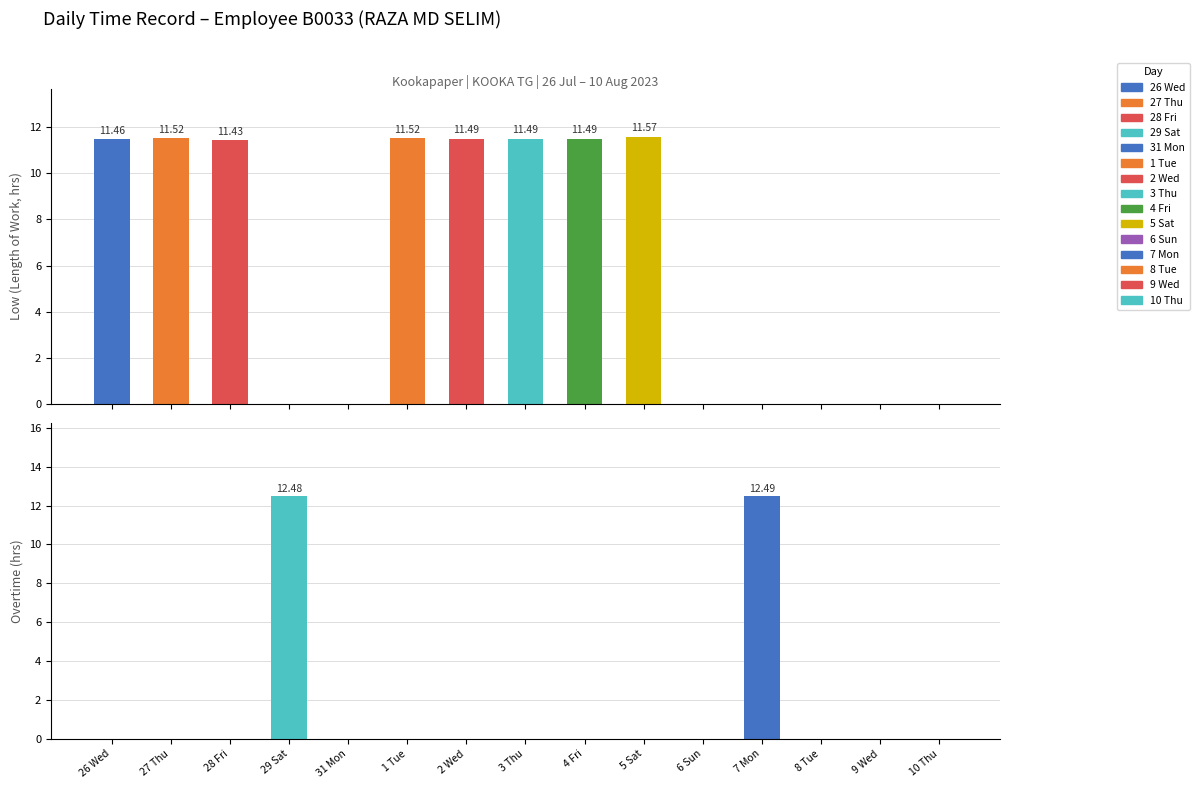

Between 6 Sun and 10 Thu, which is larger?

6 Sun